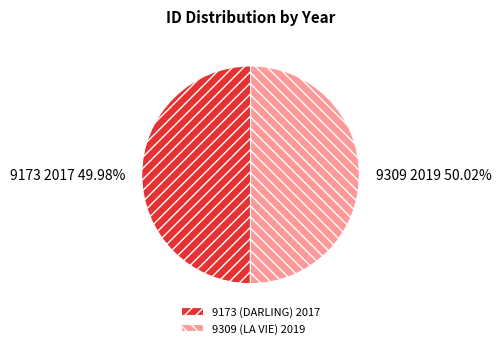

What is the ratio of the value at 9309 to the value at 9173?

1.0